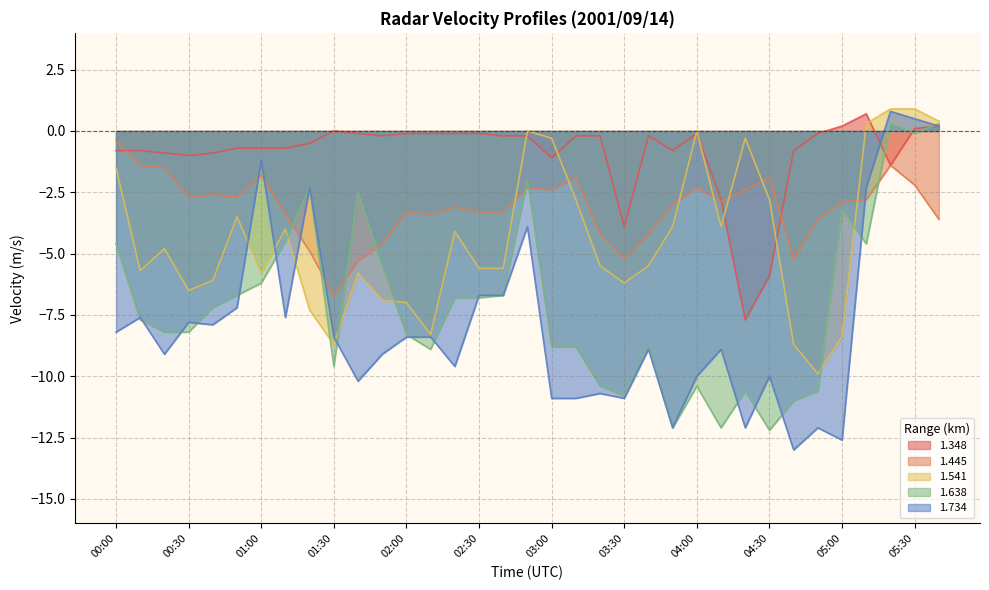

The 1.348 series shows -0.0 at 02:00. True or false?

False